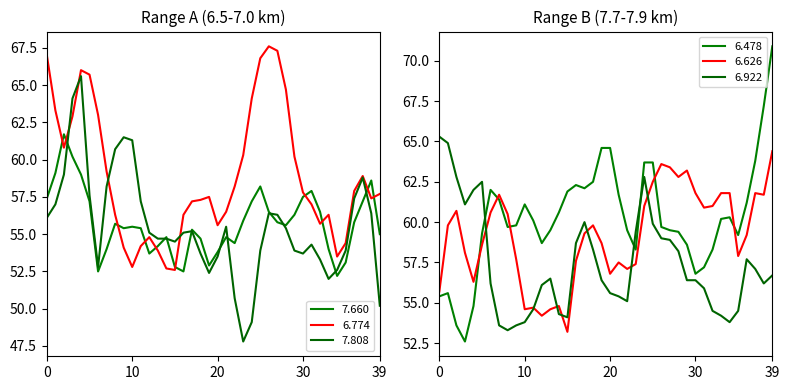

True or false: 6.922 has a value of 31.3 at 2005/07/22 01:20.

False